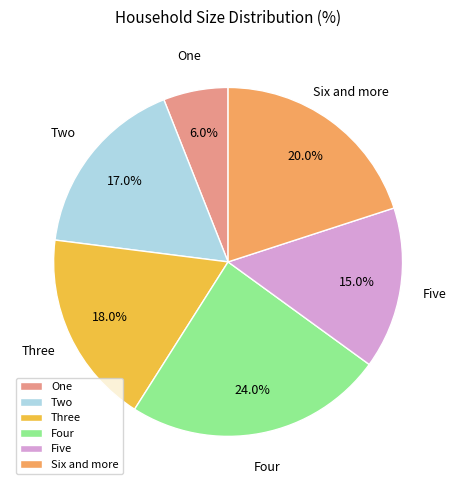

Is it true that Five is 15% of the pie?

True